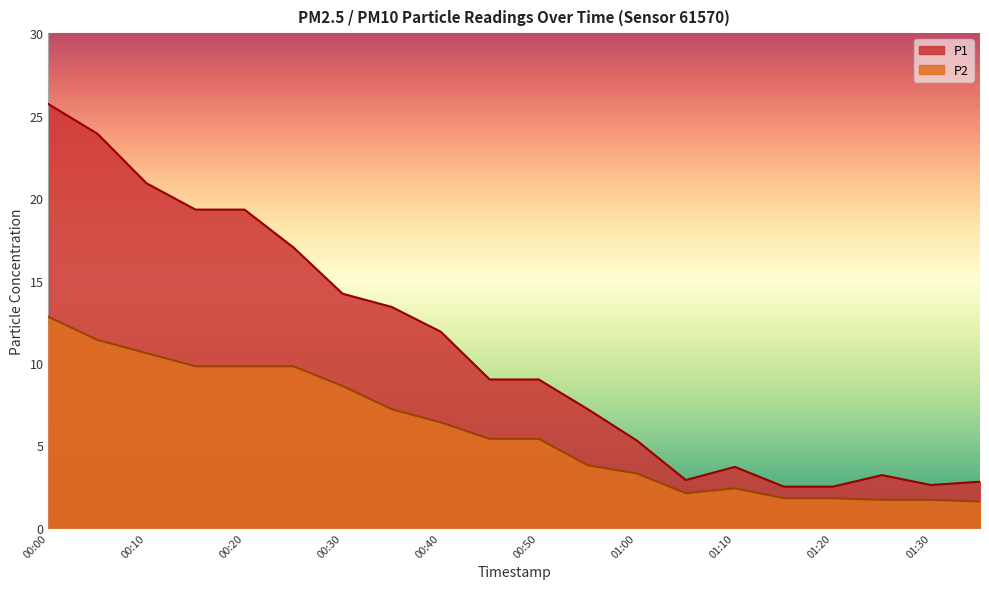

What are all the series names shown in the legend?

P1, P2